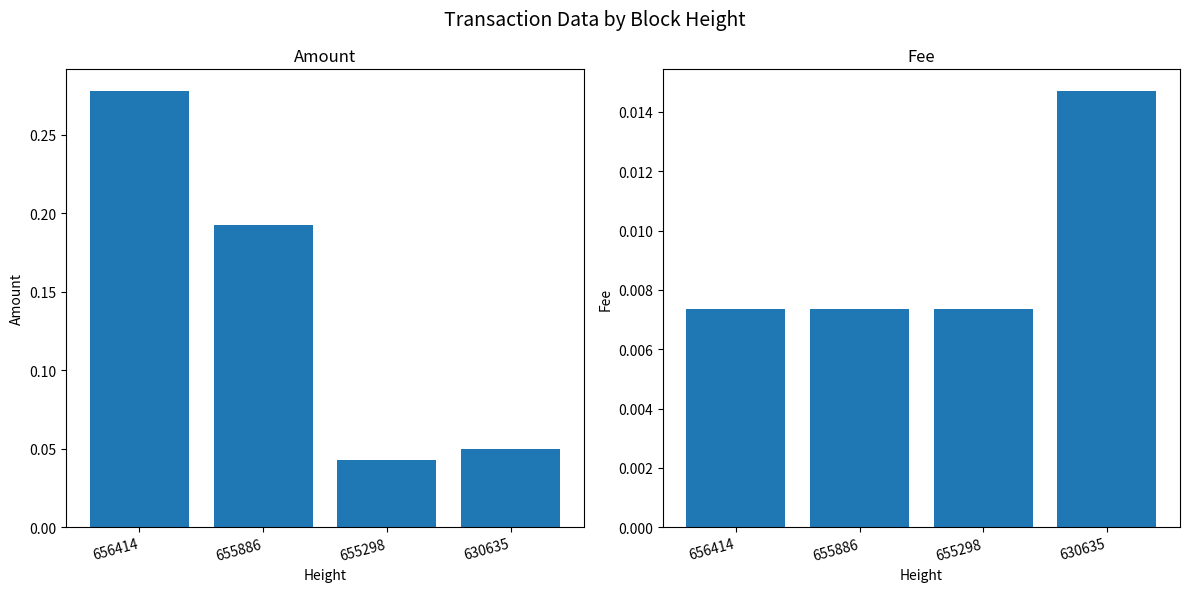

Reading left to right, list all the values displayed in this chart.

Amount: 656414=0.3	655886=0.2	655298=0.0	630635=0.1
Fee: 656414=0.0	655886=0.0	655298=0.0	630635=0.0